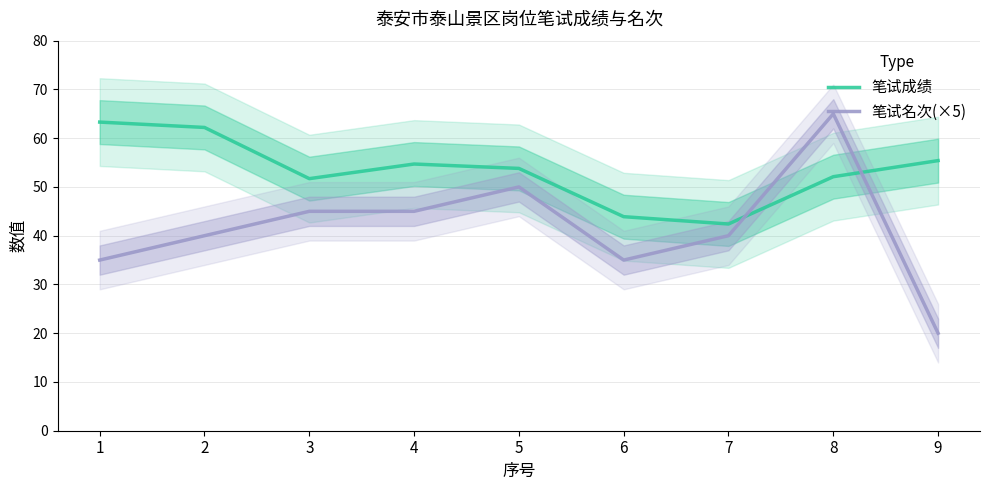

The 笔试成绩 series shows 37.4 at 9. True or false?

False